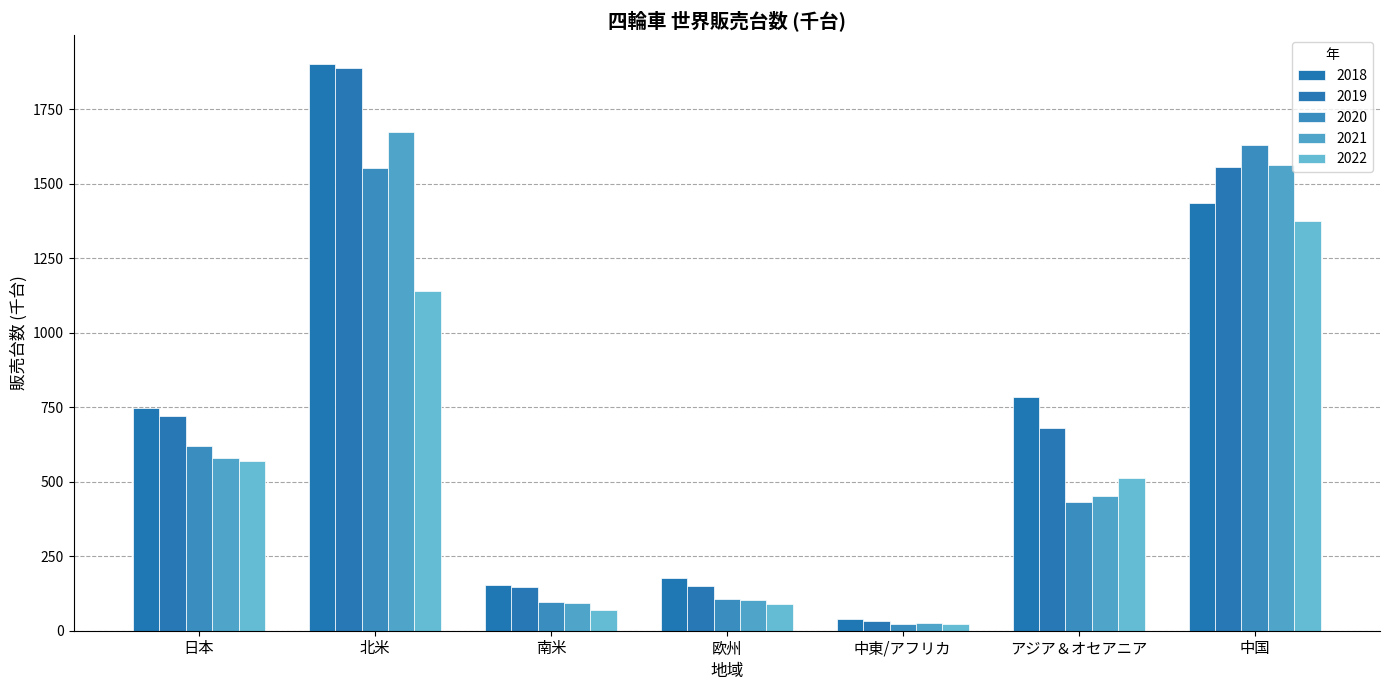

Reading right to left, transcribe all the data shown in this chart.

2018: 1436	784	38	177	152	1903	747
2019: 1557	680	32	151	148	1889	722
2020: 1629	432	23	108	96	1553	619
2021: 1564	451	25	102	93	1675	580
2022: 1375	511	24	90	69	1140	568